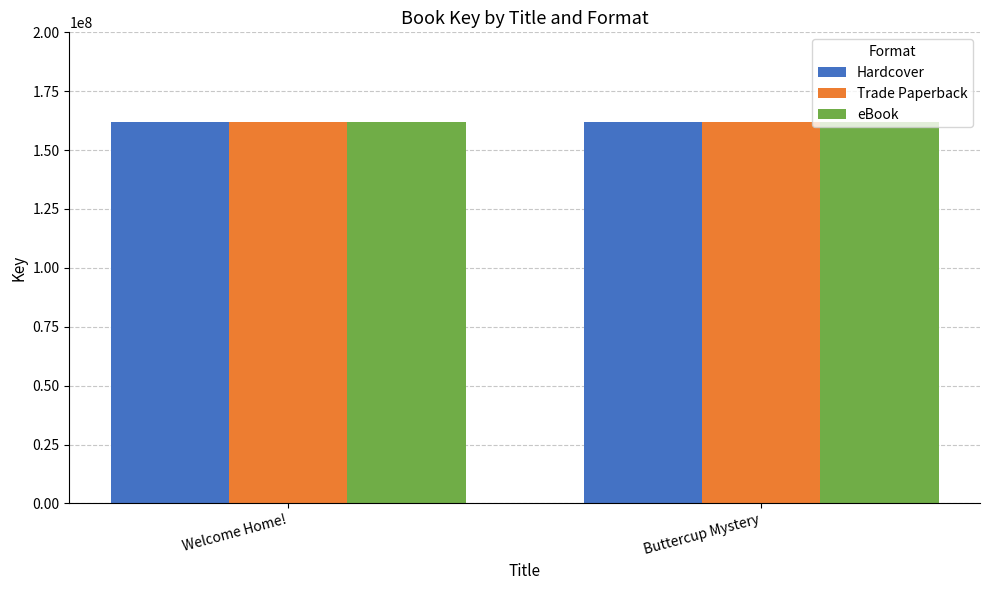

True or false: eBook has a value of 258507938 at Welcome Home!.

False